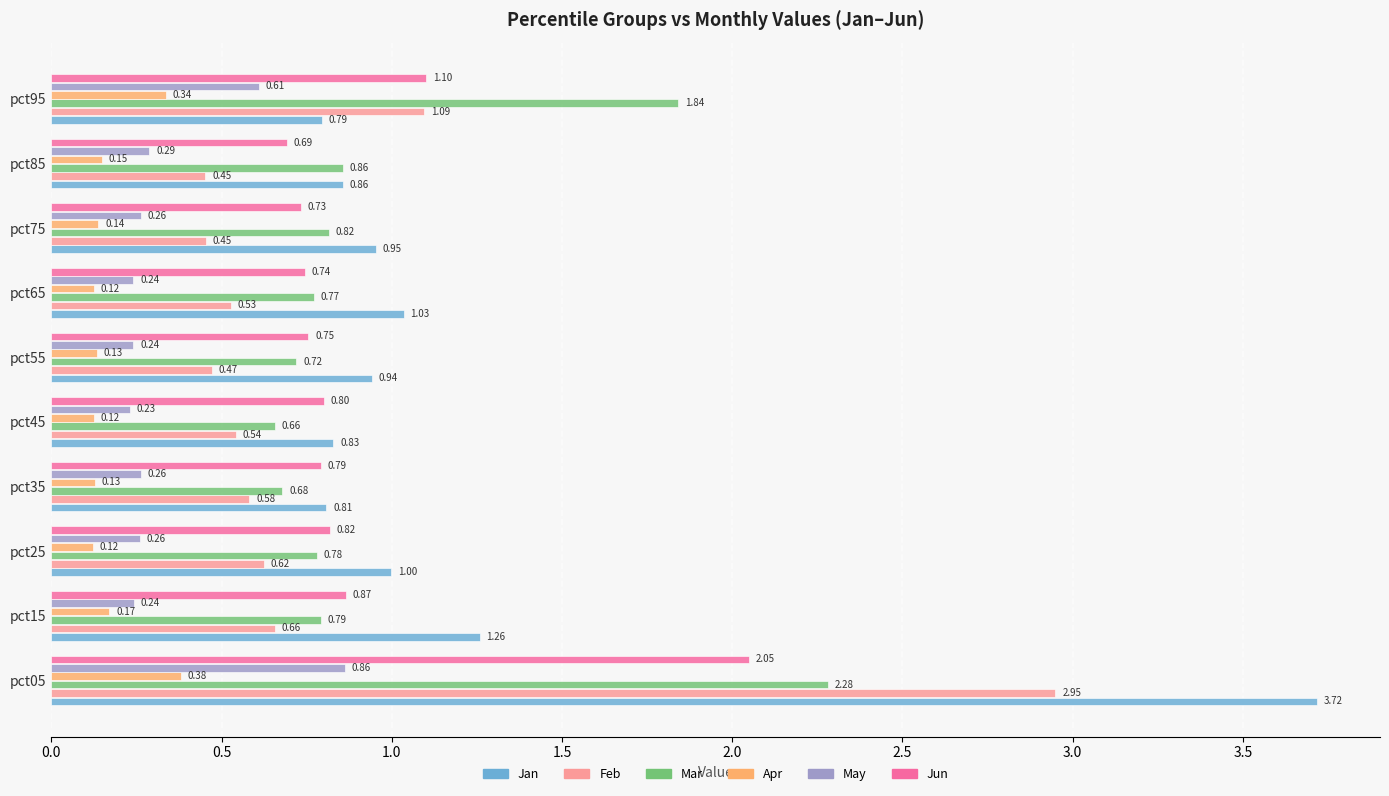

What is the difference between the maximum and minimum values in the Feb series?

2.5